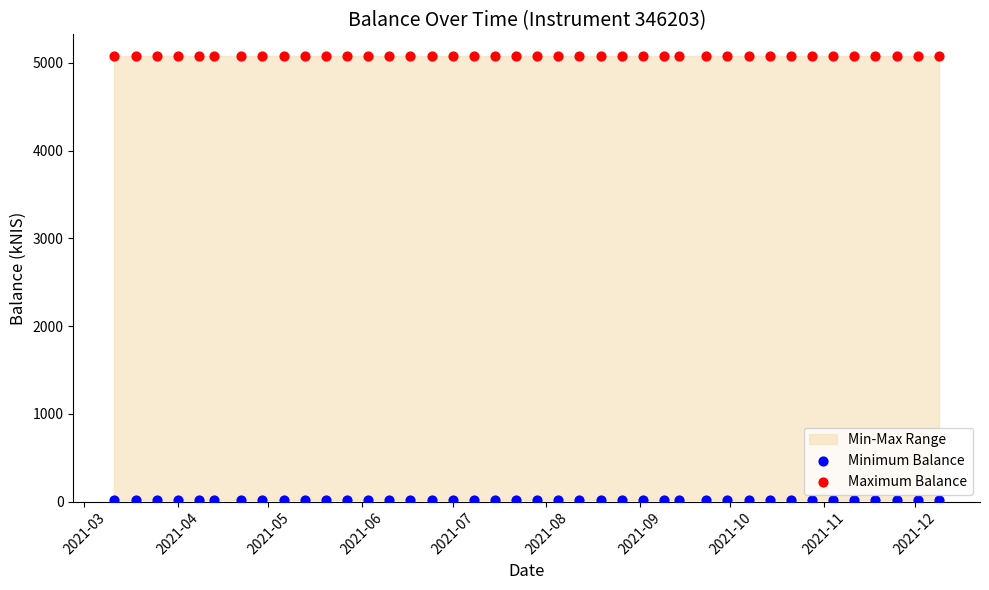

Which series contains the lowest Y value?

Minimum Balance